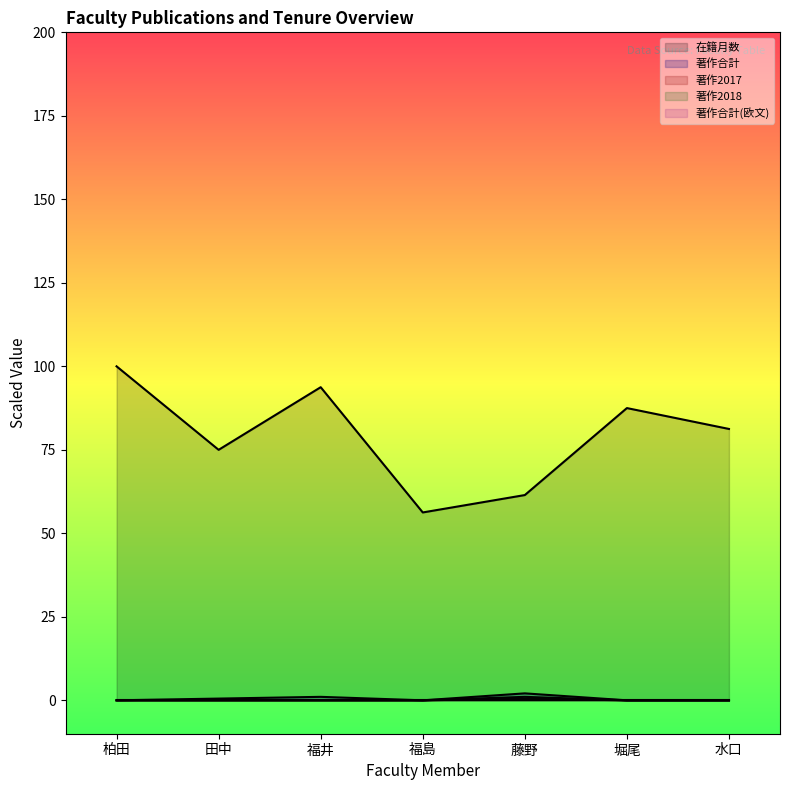

Which series has the largest total across all categories?

在籍月数